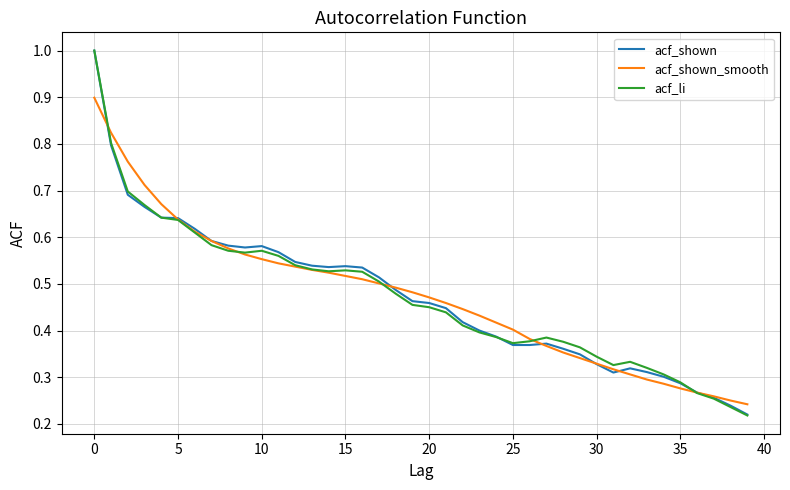

What is the maximum value shown in the chart?

1.0